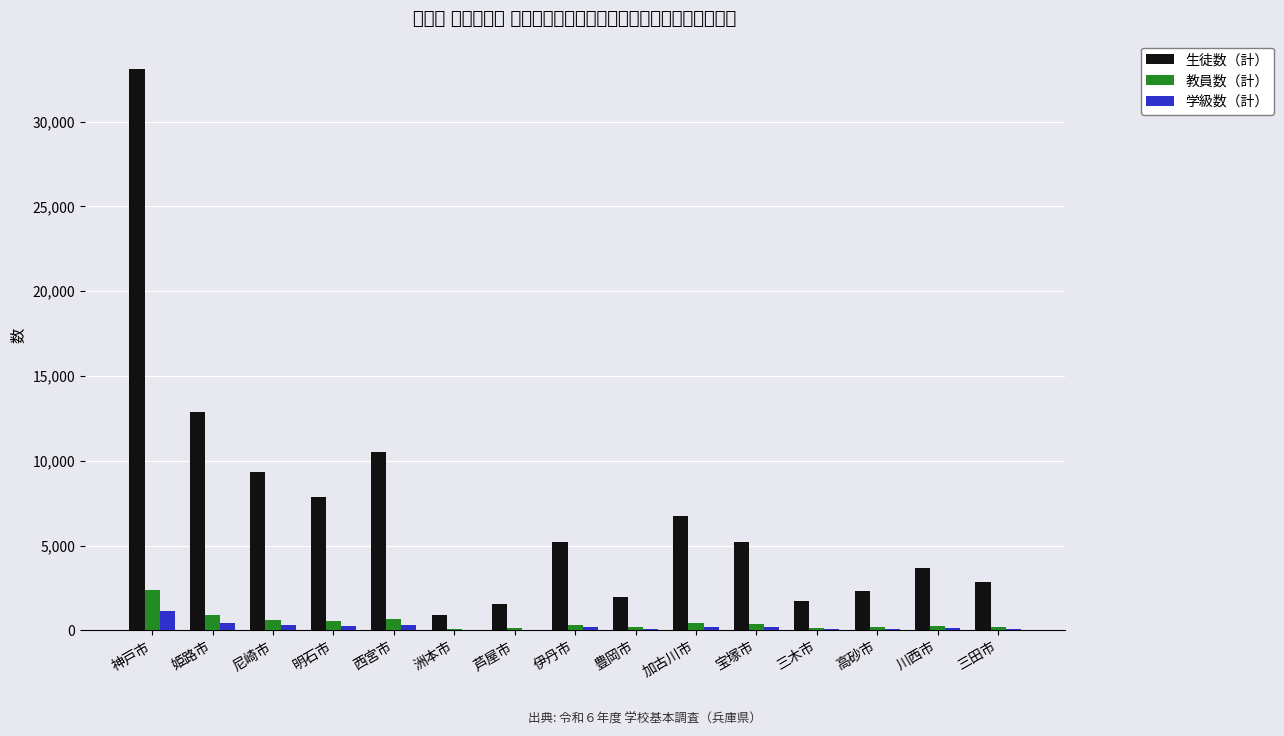

The value of 生徒数（計） at 川西市 is 1754. True or false?

False